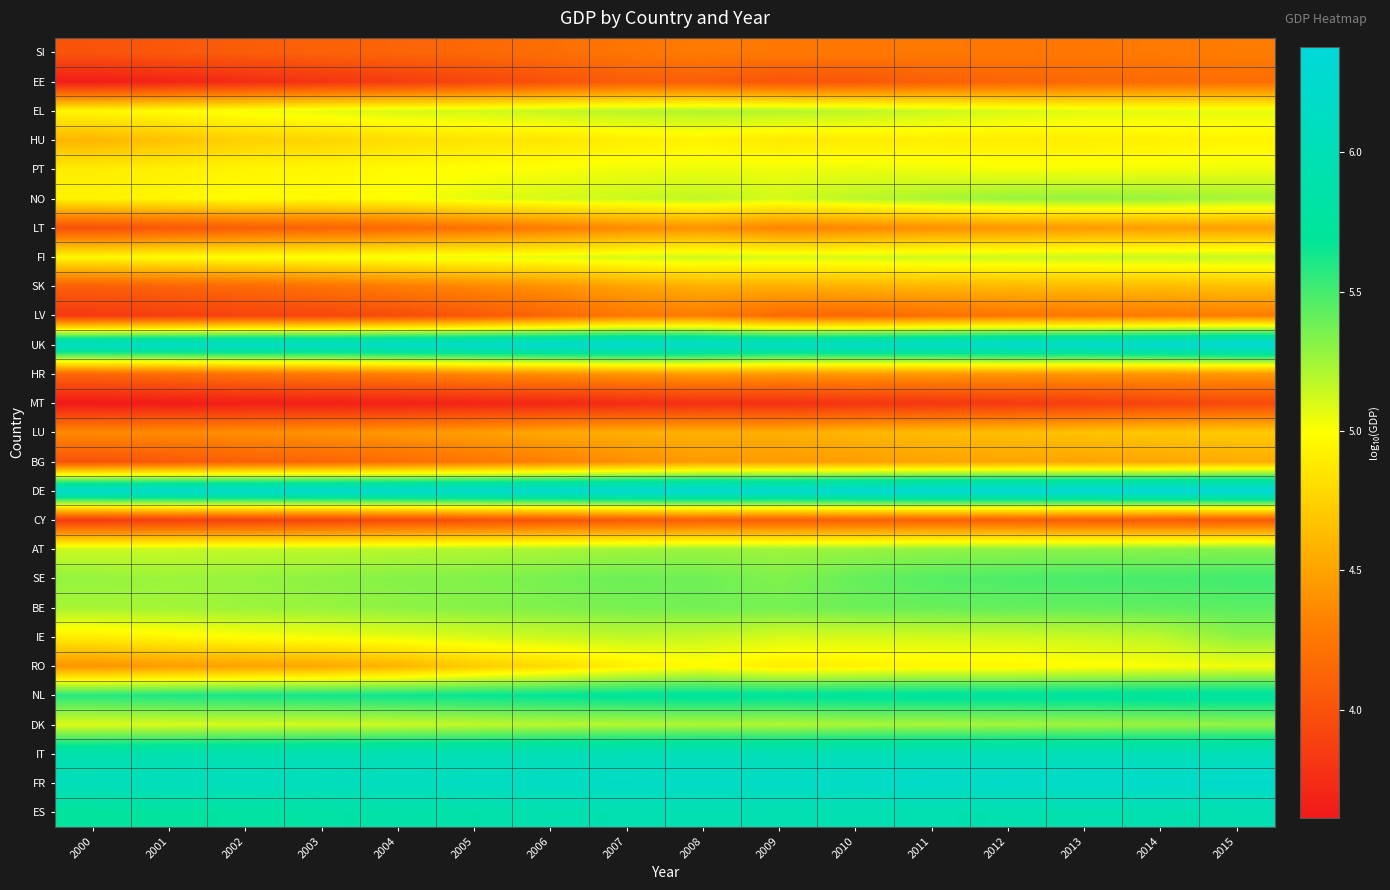

Reading left to right, extract all data points from this chart.

SI: 2000=4.0	2001=4.0	2002=4.1	2003=4.1	2004=4.1	2005=4.2	2006=4.2	2007=4.2	2008=4.3	2009=4.3	2010=4.3	2011=4.3	2012=4.3	2013=4.3	2014=4.3	2015=4.3
EE: 2000=3.6	2001=3.7	2002=3.7	2003=3.8	2004=3.8	2005=3.9	2006=4.0	2007=4.1	2008=4.1	2009=4.0	2010=4.0	2011=4.1	2012=4.1	2013=4.2	2014=4.2	2015=4.2
EL: 2000=5.0	2001=5.0	2002=5.0	2003=5.1	2004=5.1	2005=5.1	2006=5.2	2007=5.2	2008=5.2	2009=5.2	2010=5.2	2011=5.1	2012=5.1	2013=5.1	2014=5.1	2015=5.1
HU: 2000=4.6	2001=4.7	2002=4.8	2003=4.8	2004=4.8	2005=4.9	2006=4.9	2007=4.9	2008=4.9	2009=4.9	2010=4.9	2011=4.9	2012=4.9	2013=4.9	2014=4.9	2015=4.9
PT: 2000=4.9	2001=4.9	2002=4.9	2003=5.0	2004=5.0	2005=5.0	2006=5.0	2007=5.0	2008=5.0	2009=5.0	2010=5.0	2011=5.0	2012=5.0	2013=5.0	2014=5.0	2015=5.0
NO: 2000=4.9	2001=5.0	2002=5.0	2003=5.0	2004=5.0	2005=5.1	2006=5.1	2007=5.1	2008=5.2	2009=5.1	2010=5.2	2011=5.2	2012=5.3	2013=5.3	2014=5.3	2015=5.2
LT: 2000=4.0	2001=4.0	2002=4.1	2003=4.1	2004=4.2	2005=4.2	2006=4.3	2007=4.4	2008=4.4	2009=4.3	2010=4.3	2011=4.4	2012=4.4	2013=4.4	2014=4.5	2015=4.5
FI: 2000=5.0	2001=5.0	2002=5.0	2003=5.0	2004=5.0	2005=5.0	2006=5.1	2007=5.1	2008=5.1	2009=5.1	2010=5.1	2011=5.1	2012=5.1	2013=5.1	2014=5.1	2015=5.2
SK: 2000=4.1	2001=4.1	2002=4.2	2003=4.2	2004=4.3	2005=4.3	2006=4.4	2007=4.5	2008=4.6	2009=4.6	2010=4.6	2011=4.6	2012=4.6	2013=4.6	2014=4.6	2015=4.7
LV: 2000=3.8	2001=3.9	2002=3.9	2003=3.9	2004=4.0	2005=4.0	2006=4.1	2007=4.3	2008=4.3	2009=4.2	2010=4.1	2011=4.2	2012=4.2	2013=4.3	2014=4.3	2015=4.3
UK: 2000=6.2	2001=6.2	2002=6.2	2003=6.2	2004=6.2	2005=6.2	2006=6.2	2007=6.3	2008=6.2	2009=6.1	2010=6.2	2011=6.2	2012=6.2	2013=6.2	2014=6.3	2015=6.3
HR: 2000=4.1	2001=4.2	2002=4.2	2003=4.3	2004=4.3	2005=4.4	2006=4.4	2007=4.4	2008=4.5	2009=4.4	2010=4.4	2011=4.4	2012=4.4	2013=4.4	2014=4.4	2015=4.4
MT: 2000=3.6	2001=3.6	2002=3.6	2003=3.7	2004=3.7	2005=3.7	2006=3.7	2007=3.7	2008=3.8	2009=3.8	2010=3.8	2011=3.8	2012=3.8	2013=3.9	2014=3.9	2015=3.9
LU: 2000=4.4	2001=4.4	2002=4.4	2003=4.4	2004=4.4	2005=4.5	2006=4.5	2007=4.6	2008=4.6	2009=4.6	2010=4.6	2011=4.6	2012=4.6	2013=4.7	2014=4.7	2015=4.7
BG: 2000=4.0	2001=4.1	2002=4.1	2003=4.1	2004=4.2	2005=4.2	2006=4.3	2007=4.4	2008=4.5	2009=4.5	2010=4.5	2011=4.5	2012=4.5	2013=4.5	2014=4.5	2015=4.5
DE: 2000=6.2	2001=6.2	2002=6.2	2003=6.2	2004=6.3	2005=6.3	2006=6.3	2007=6.3	2008=6.3	2009=6.3	2010=6.3	2011=6.3	2012=6.3	2013=6.3	2014=6.4	2015=6.4
CY: 2000=3.8	2001=3.9	2002=3.9	2003=3.9	2004=3.9	2005=4.0	2006=4.0	2007=4.1	2008=4.1	2009=4.1	2010=4.1	2011=4.1	2012=4.1	2013=4.1	2014=4.0	2015=4.1
AT: 2000=5.1	2001=5.1	2002=5.2	2003=5.2	2004=5.2	2005=5.2	2006=5.2	2007=5.3	2008=5.3	2009=5.3	2010=5.3	2011=5.3	2012=5.3	2013=5.3	2014=5.3	2015=5.3
SE: 2000=5.3	2001=5.3	2002=5.3	2003=5.3	2004=5.3	2005=5.3	2006=5.4	2007=5.4	2008=5.4	2009=5.3	2010=5.4	2011=5.5	2012=5.5	2013=5.5	2014=5.5	2015=5.5
BE: 2000=5.2	2001=5.2	2002=5.3	2003=5.3	2004=5.3	2005=5.3	2006=5.3	2007=5.4	2008=5.4	2009=5.4	2010=5.4	2011=5.4	2012=5.4	2013=5.4	2014=5.4	2015=5.4
IE: 2000=4.9	2001=5.0	2002=5.0	2003=5.0	2004=5.1	2005=5.1	2006=5.1	2007=5.2	2008=5.1	2009=5.1	2010=5.1	2011=5.1	2012=5.1	2013=5.1	2014=5.2	2015=5.3
RO: 2000=4.4	2001=4.5	2002=4.5	2003=4.5	2004=4.6	2005=4.7	2006=4.8	2007=4.9	2008=5.0	2009=4.9	2010=4.9	2011=5.0	2012=4.9	2013=5.0	2014=5.0	2015=5.0
NL: 2000=5.6	2001=5.6	2002=5.6	2003=5.6	2004=5.7	2005=5.7	2006=5.7	2007=5.7	2008=5.7	2009=5.7	2010=5.7	2011=5.7	2012=5.7	2013=5.7	2014=5.8	2015=5.8
DK: 2000=5.1	2001=5.1	2002=5.1	2003=5.1	2004=5.1	2005=5.2	2006=5.2	2007=5.2	2008=5.2	2009=5.2	2010=5.2	2011=5.2	2012=5.2	2013=5.3	2014=5.3	2015=5.3
IT: 2000=5.9	2001=5.9	2002=5.9	2003=6.0	2004=6.0	2005=6.0	2006=6.0	2007=6.0	2008=6.0	2009=6.0	2010=6.0	2011=6.0	2012=6.0	2013=6.0	2014=6.0	2015=6.0
FR: 2000=6.0	2001=6.1	2002=6.1	2003=6.1	2004=6.1	2005=6.1	2006=6.1	2007=6.2	2008=6.2	2009=6.2	2010=6.2	2011=6.2	2012=6.2	2013=6.2	2014=6.2	2015=6.2
ES: 2000=5.7	2001=5.8	2002=5.8	2003=5.8	2004=5.8	2005=5.9	2006=5.9	2007=5.9	2008=6.0	2009=5.9	2010=5.9	2011=5.9	2012=5.9	2013=5.9	2014=5.9	2015=5.9